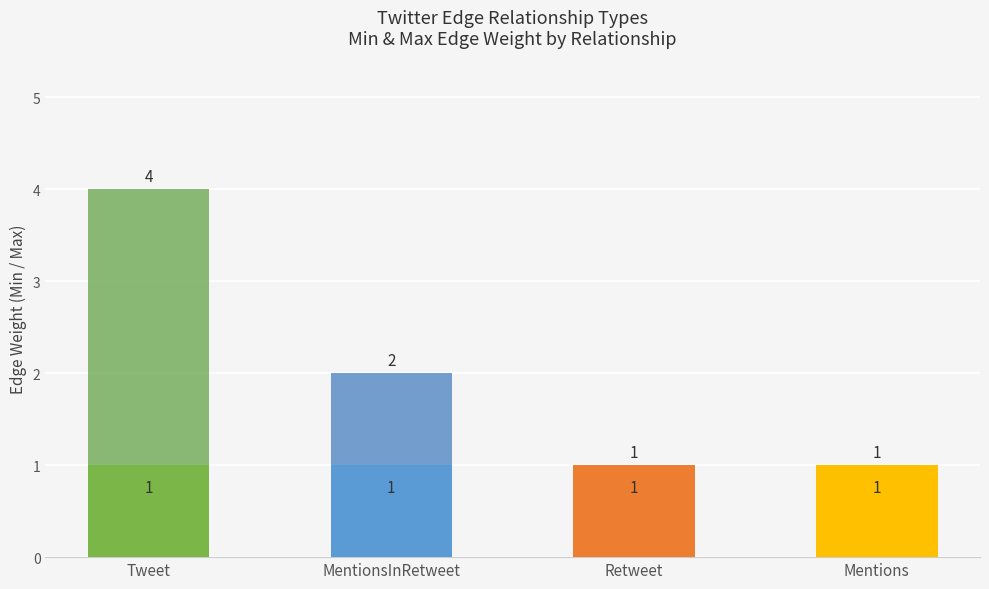

At which category is the sum across all series the highest?

Tweet